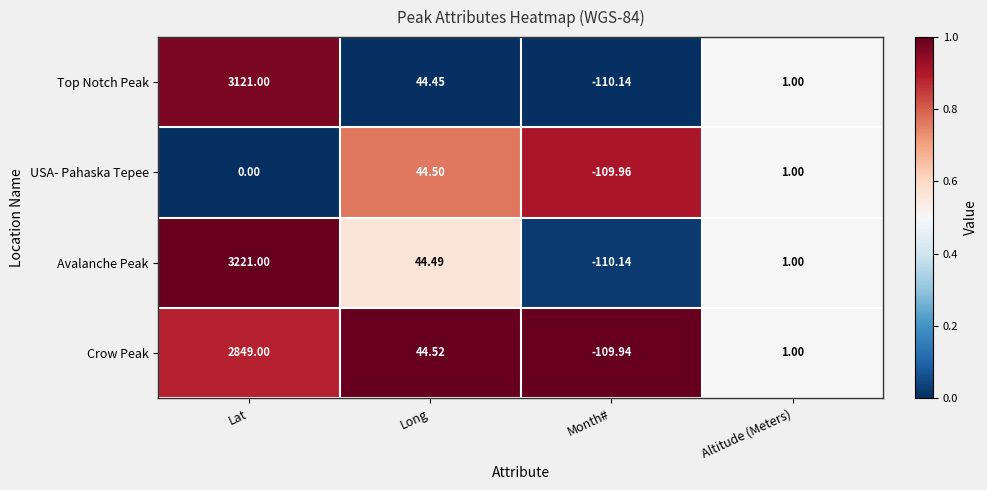

What is the total value across all series at Long?

178.0